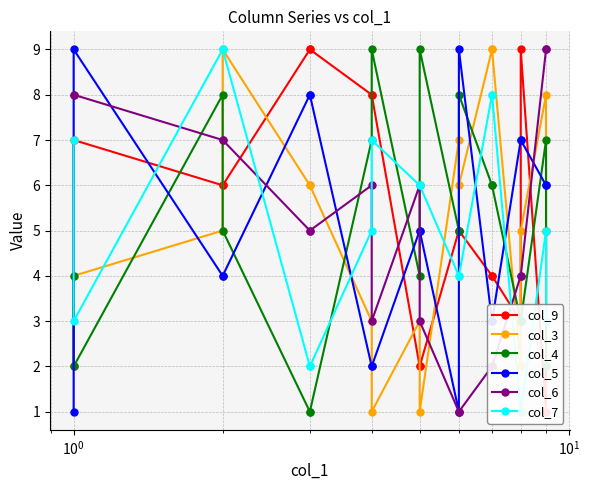

What is the greatest value displayed?

9